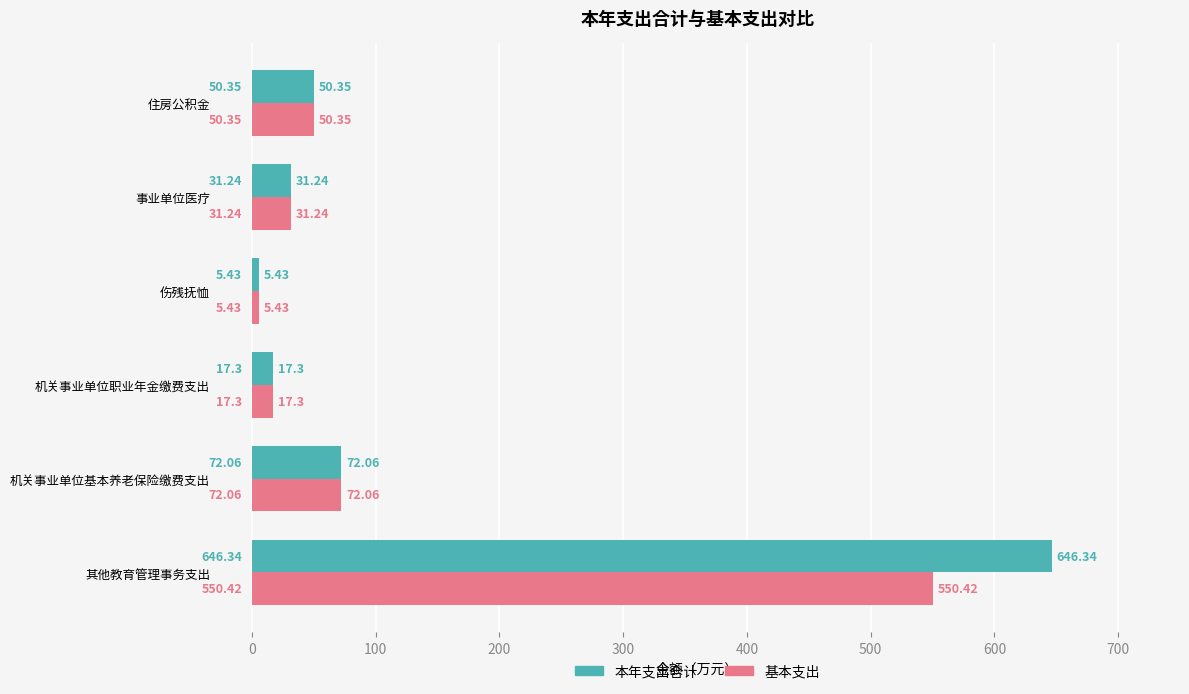

Is the value of 本年支出合计 at 事业单位医疗 greater than the value of 基本支出 at 机关事业单位基本养老保险缴费支出?

No